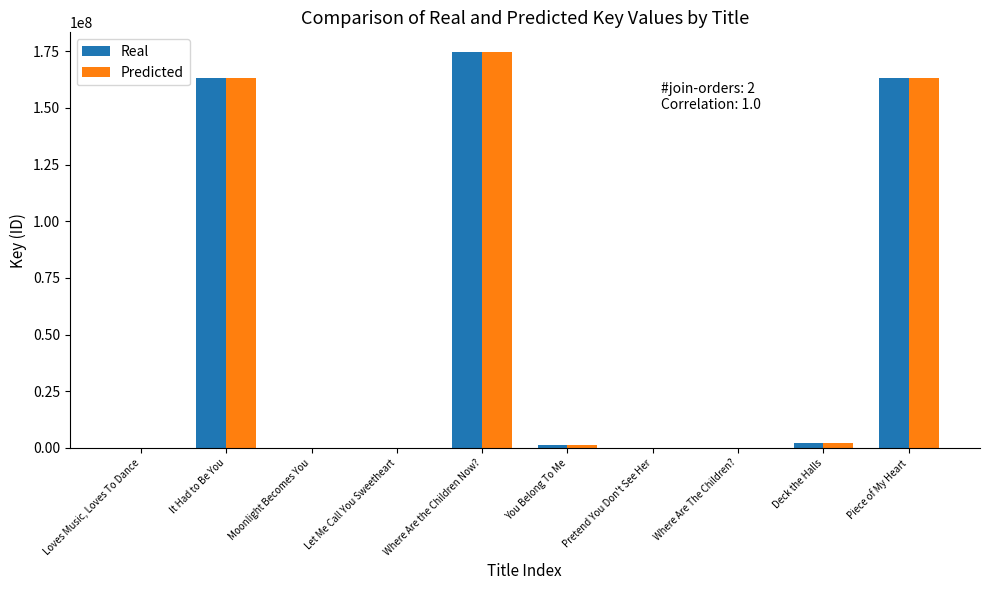

At which category is the sum across all series the highest?

Where Are the Children Now?